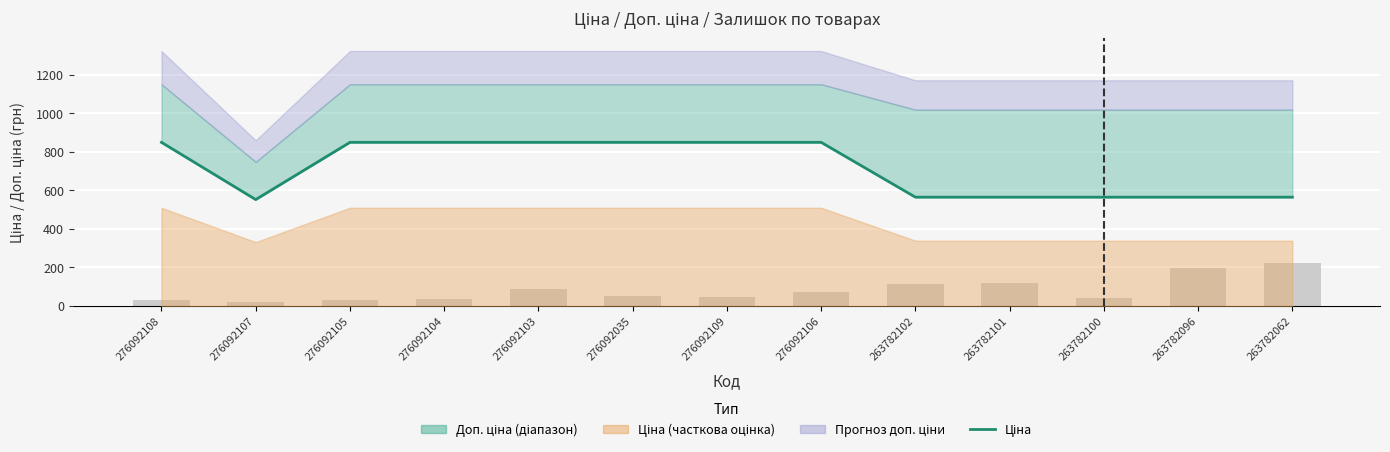

Rank the categories by value from lowest to highest.

276092107, 263782102, 263782101, 263782100, 263782096, 263782062, 276092108, 276092105, 276092104, 276092103, 276092035, 276092109, 276092106